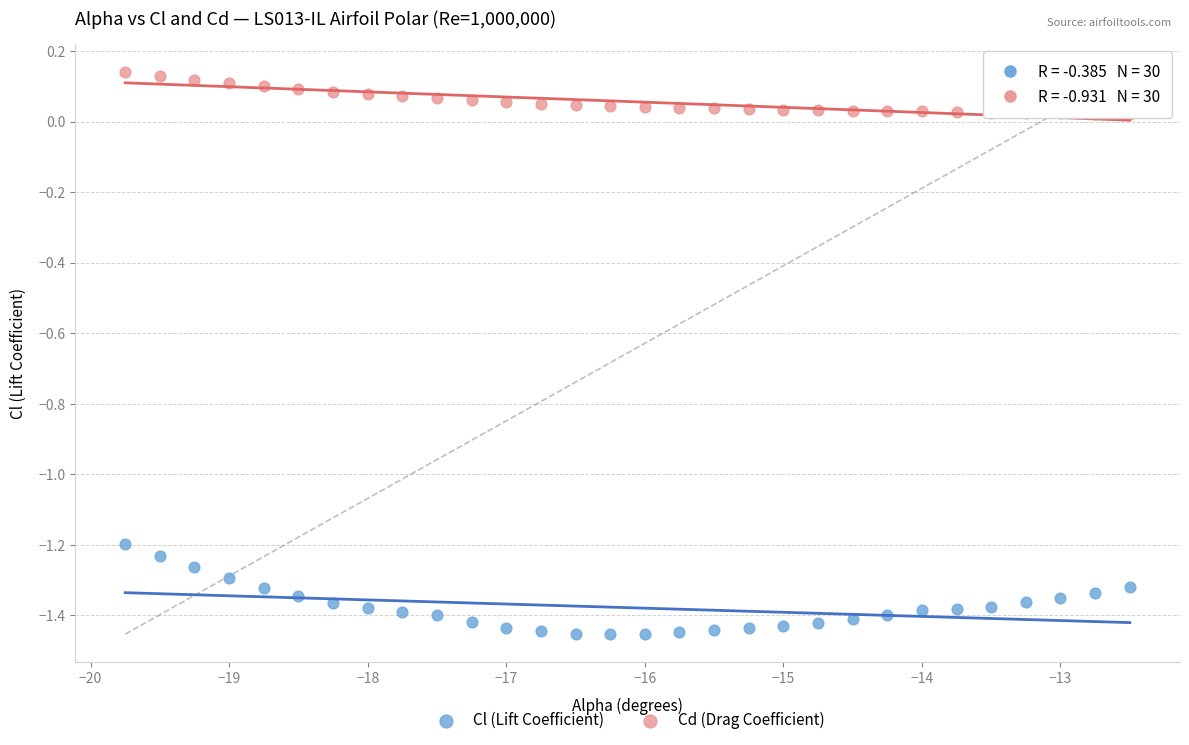

Across all data points, what is the range of Y values (max minus min)?

1.6